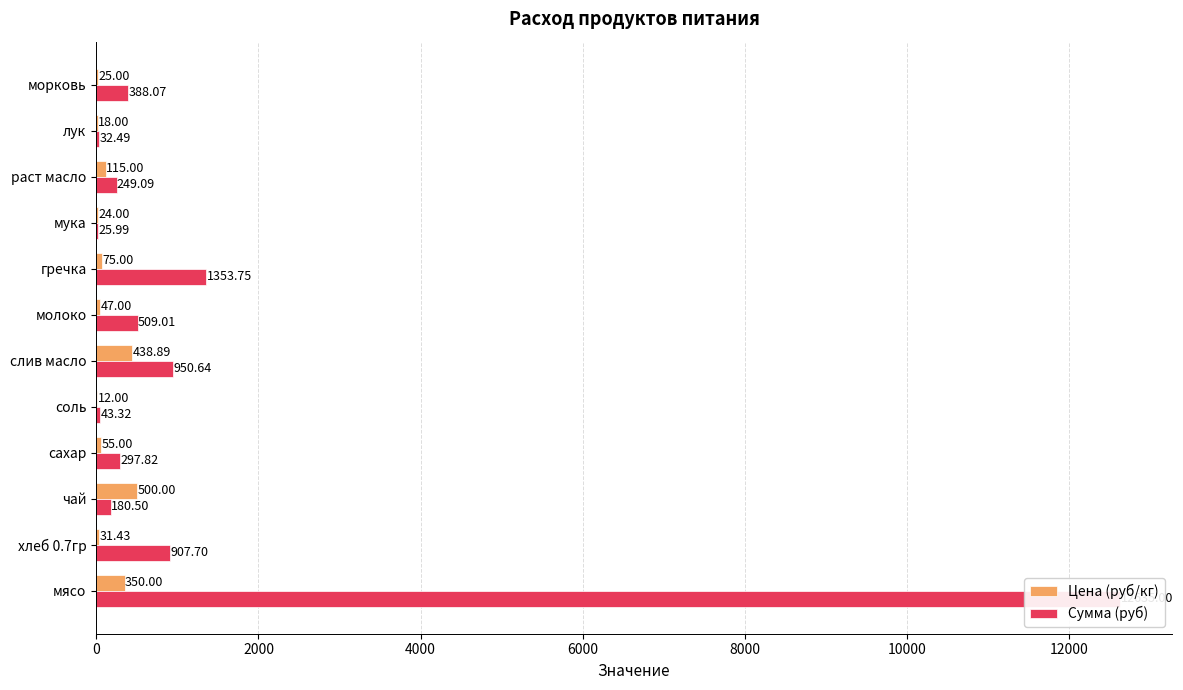

How many categories are shown in the chart?

12